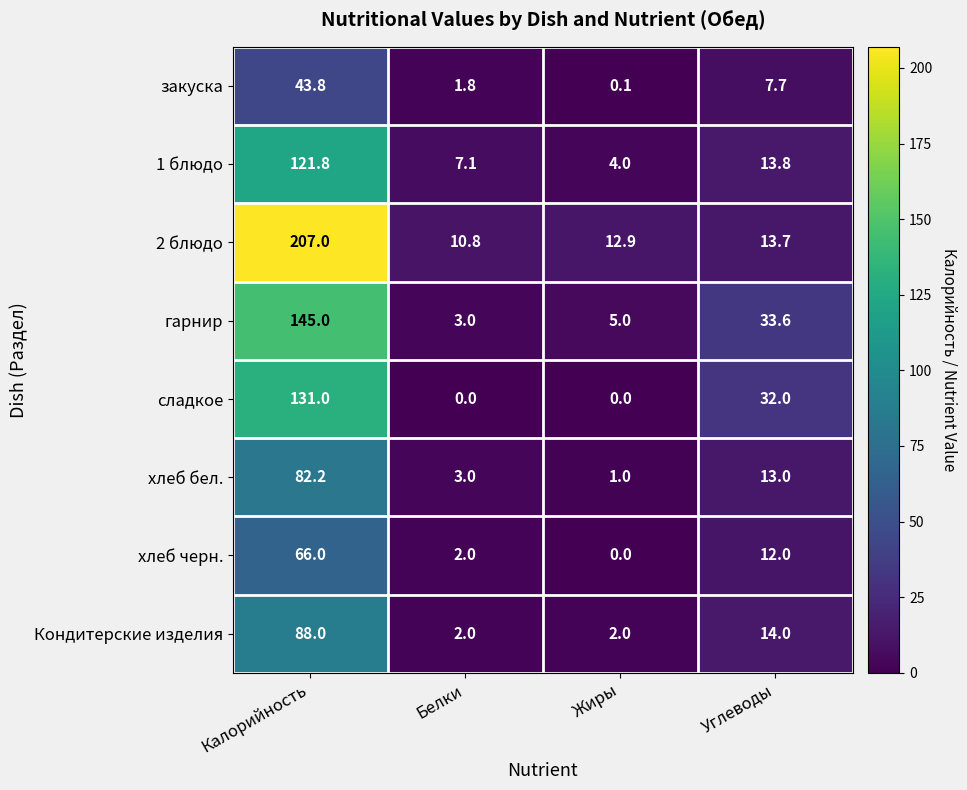

Where is 2 блюдо nearest to the value 108?

Углеводы